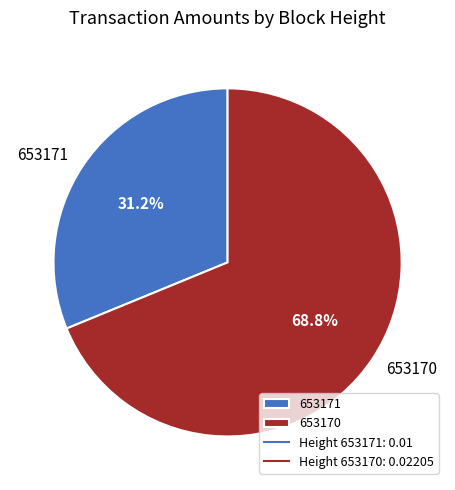

To the nearest percent, what is the difference between the 653171 and 653170 slice percentages?

38%